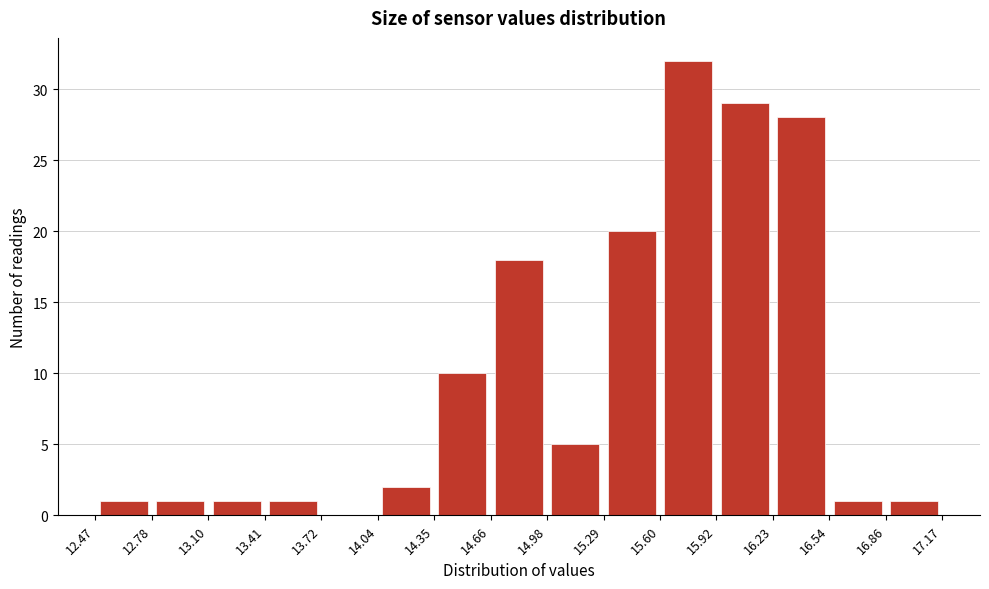

Over which range of the x-axis is the bar tallest?

15.60 to 15.92